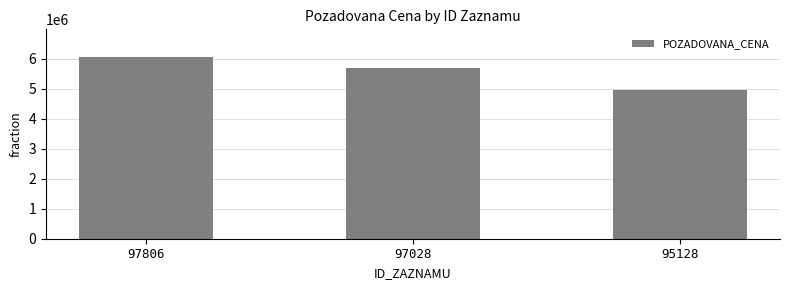

What is the value of the 2nd bar from the left?

5682230